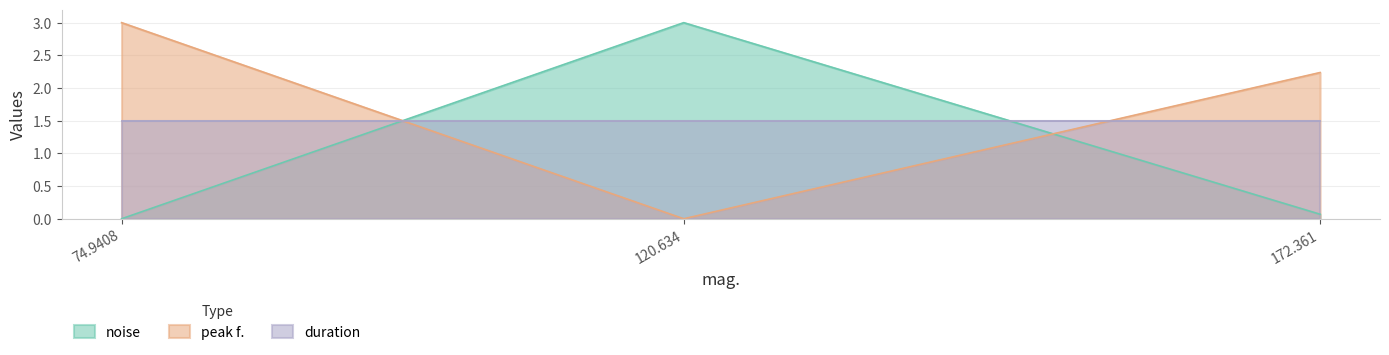

Where is peak f. nearest to the value 1?

120.634